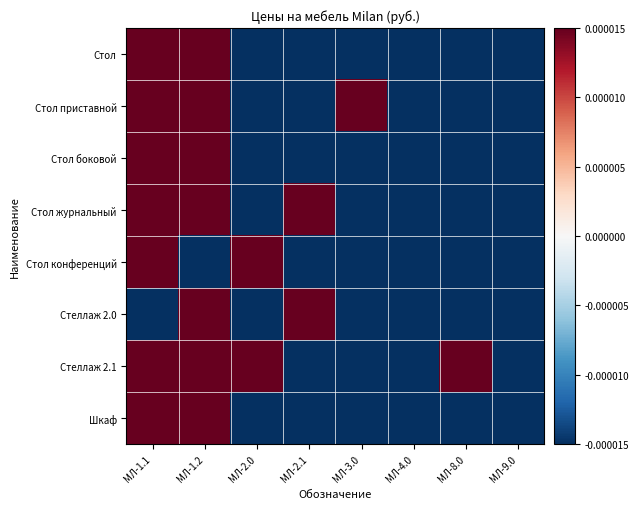

How many data points does each series have?

8